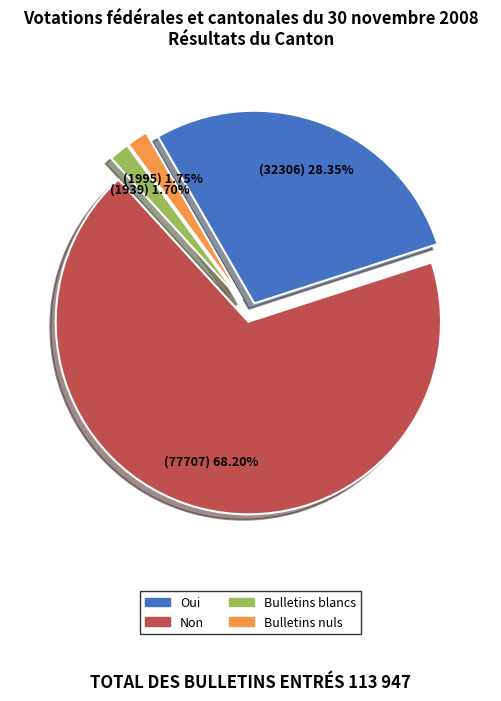

What percentage is the Bulletins blancs slice, to the nearest percent?

2%